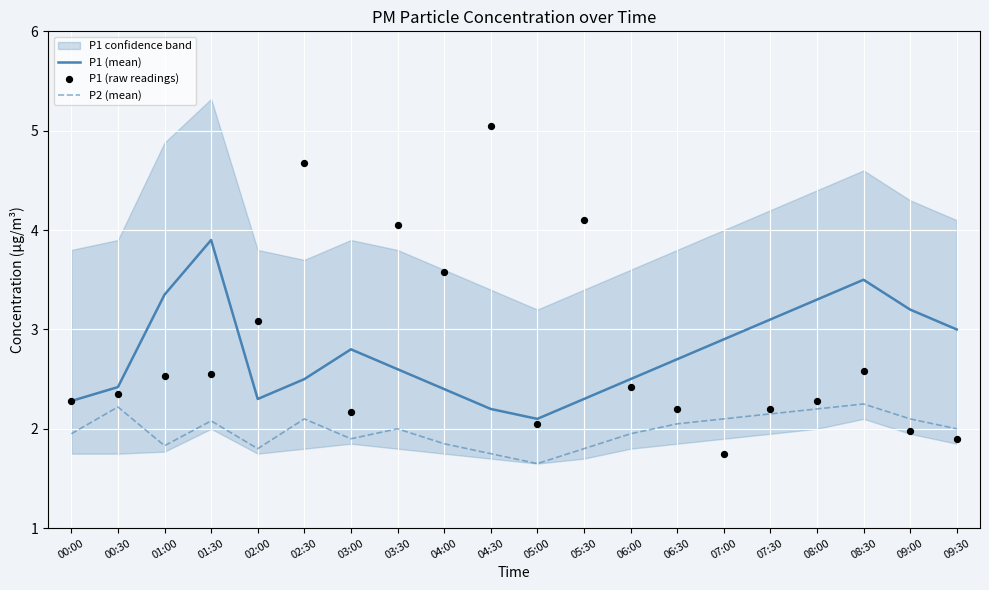

Which series has the widest spread of Y values?

P1 (raw readings)